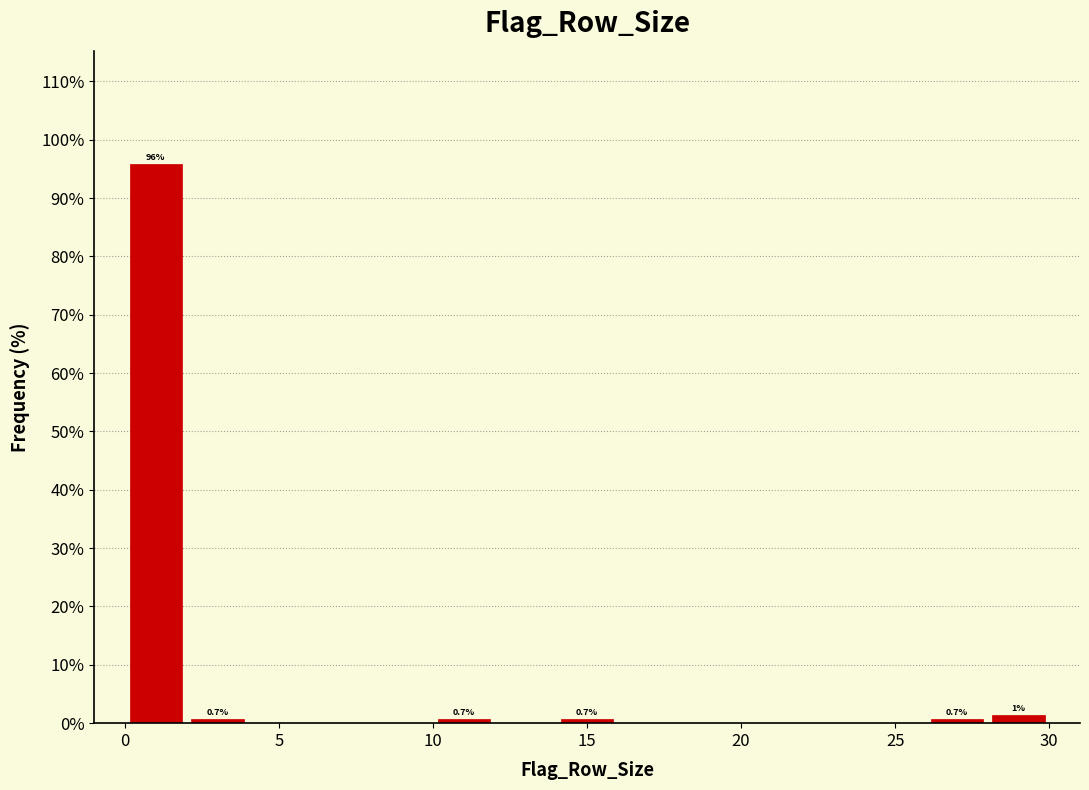

Over which range of the x-axis is the bar tallest?

0 to 2